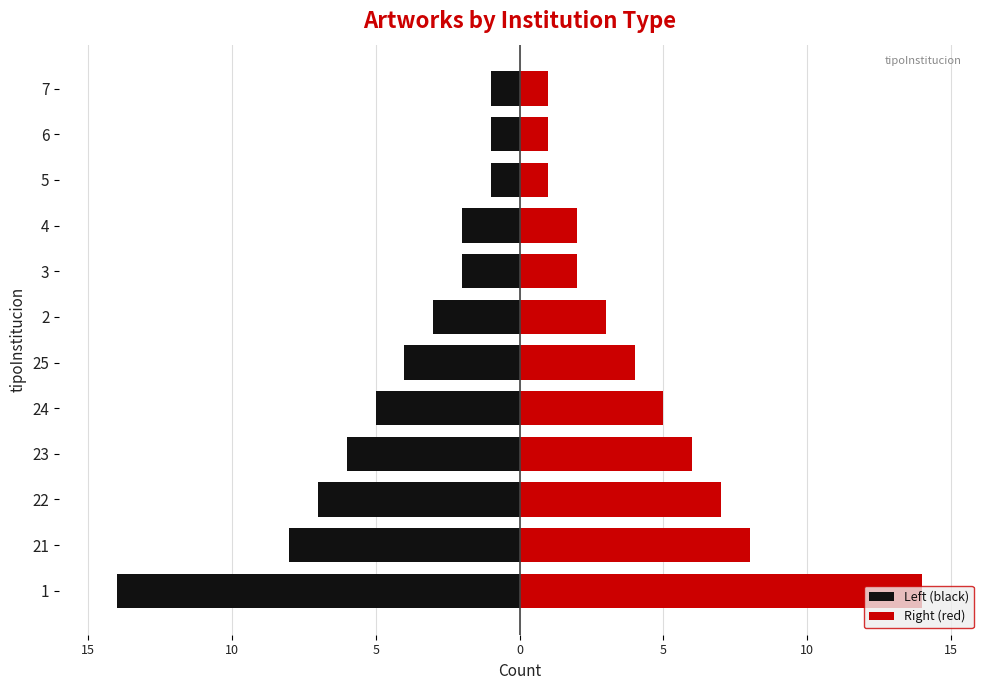

How many bars are there in each group?

2